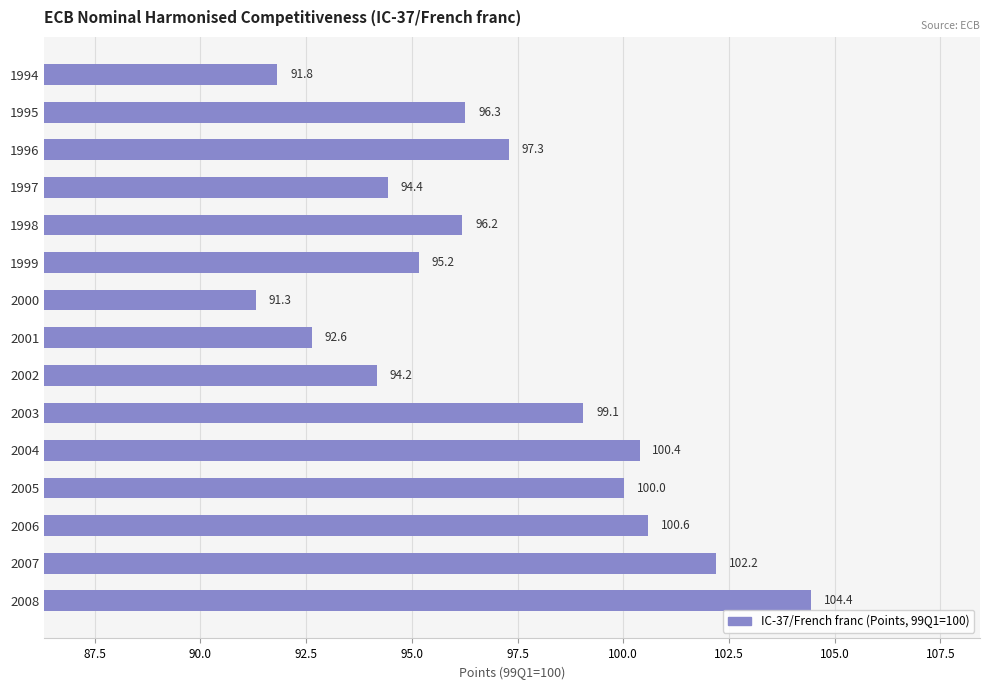

What is the value of the 15th bar from the top?

104.4